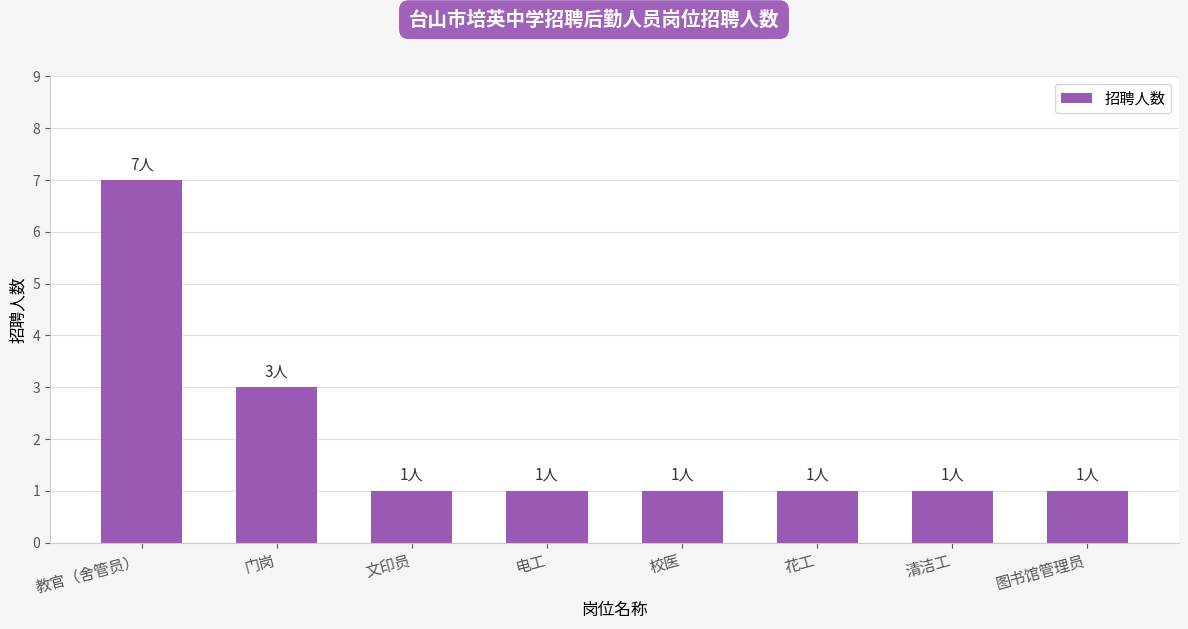

Reading left to right, extract all data points from this chart.

教官（舍管员）=7	门岗=3	文印员=1	电工=1	校医=1	花工=1	清洁工=1	图书馆管理员=1